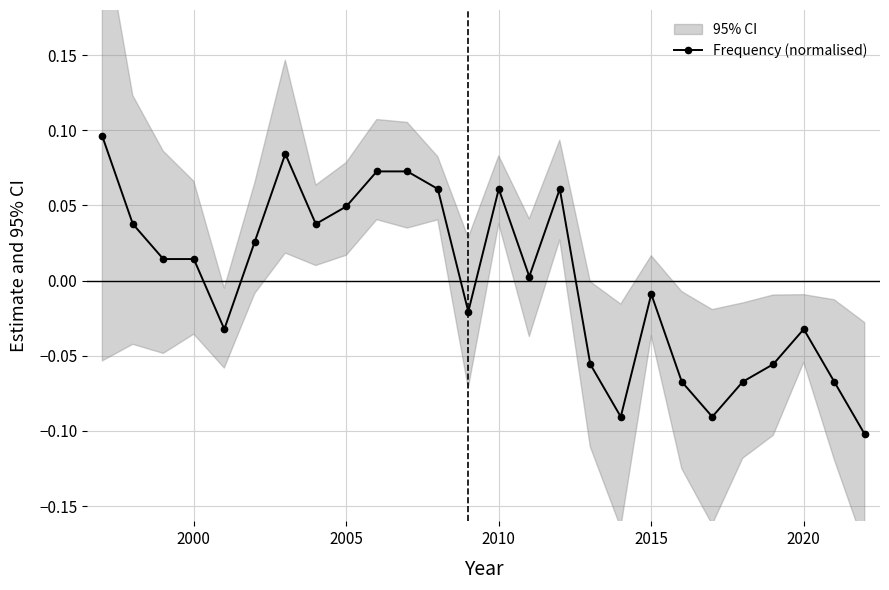

True or false: Frequency (normalised) has more than 1 interior local peaks.

True